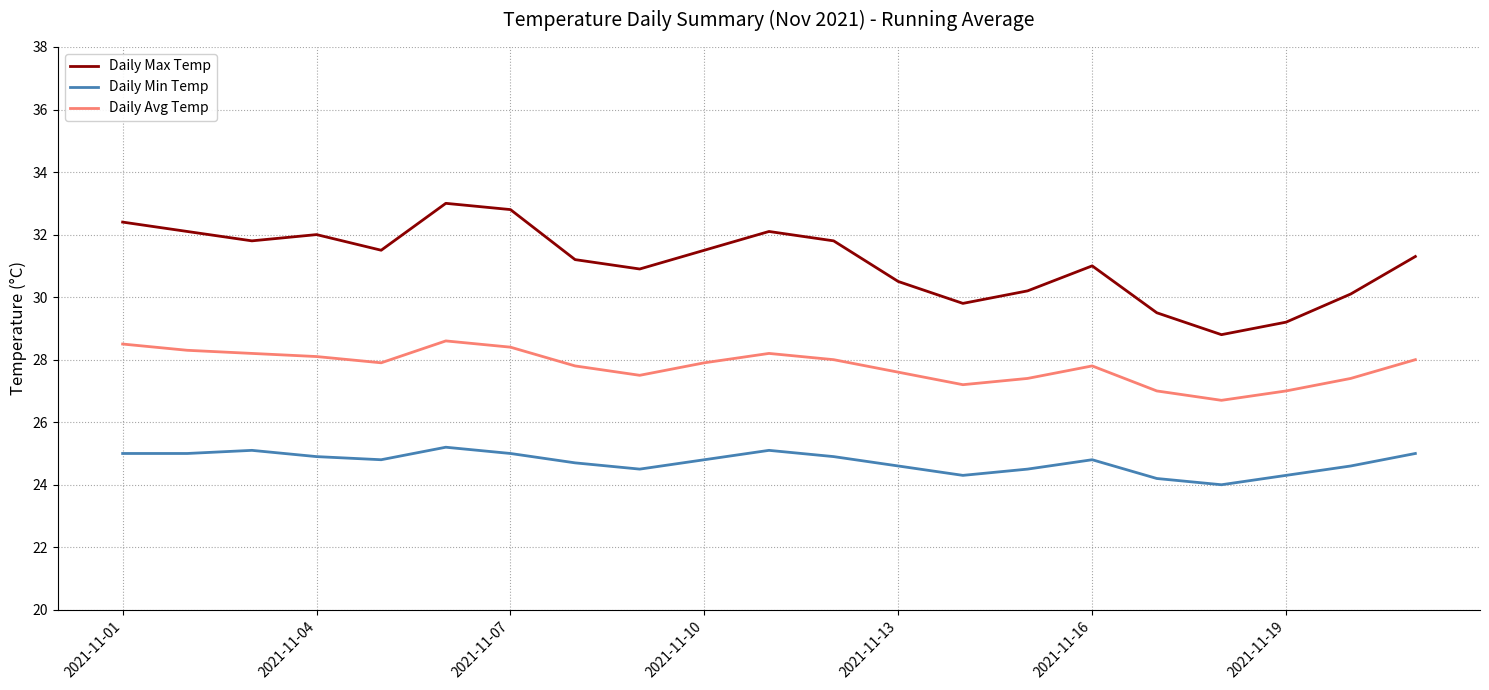

Which series has the widest spread of values?

Daily Max Temp